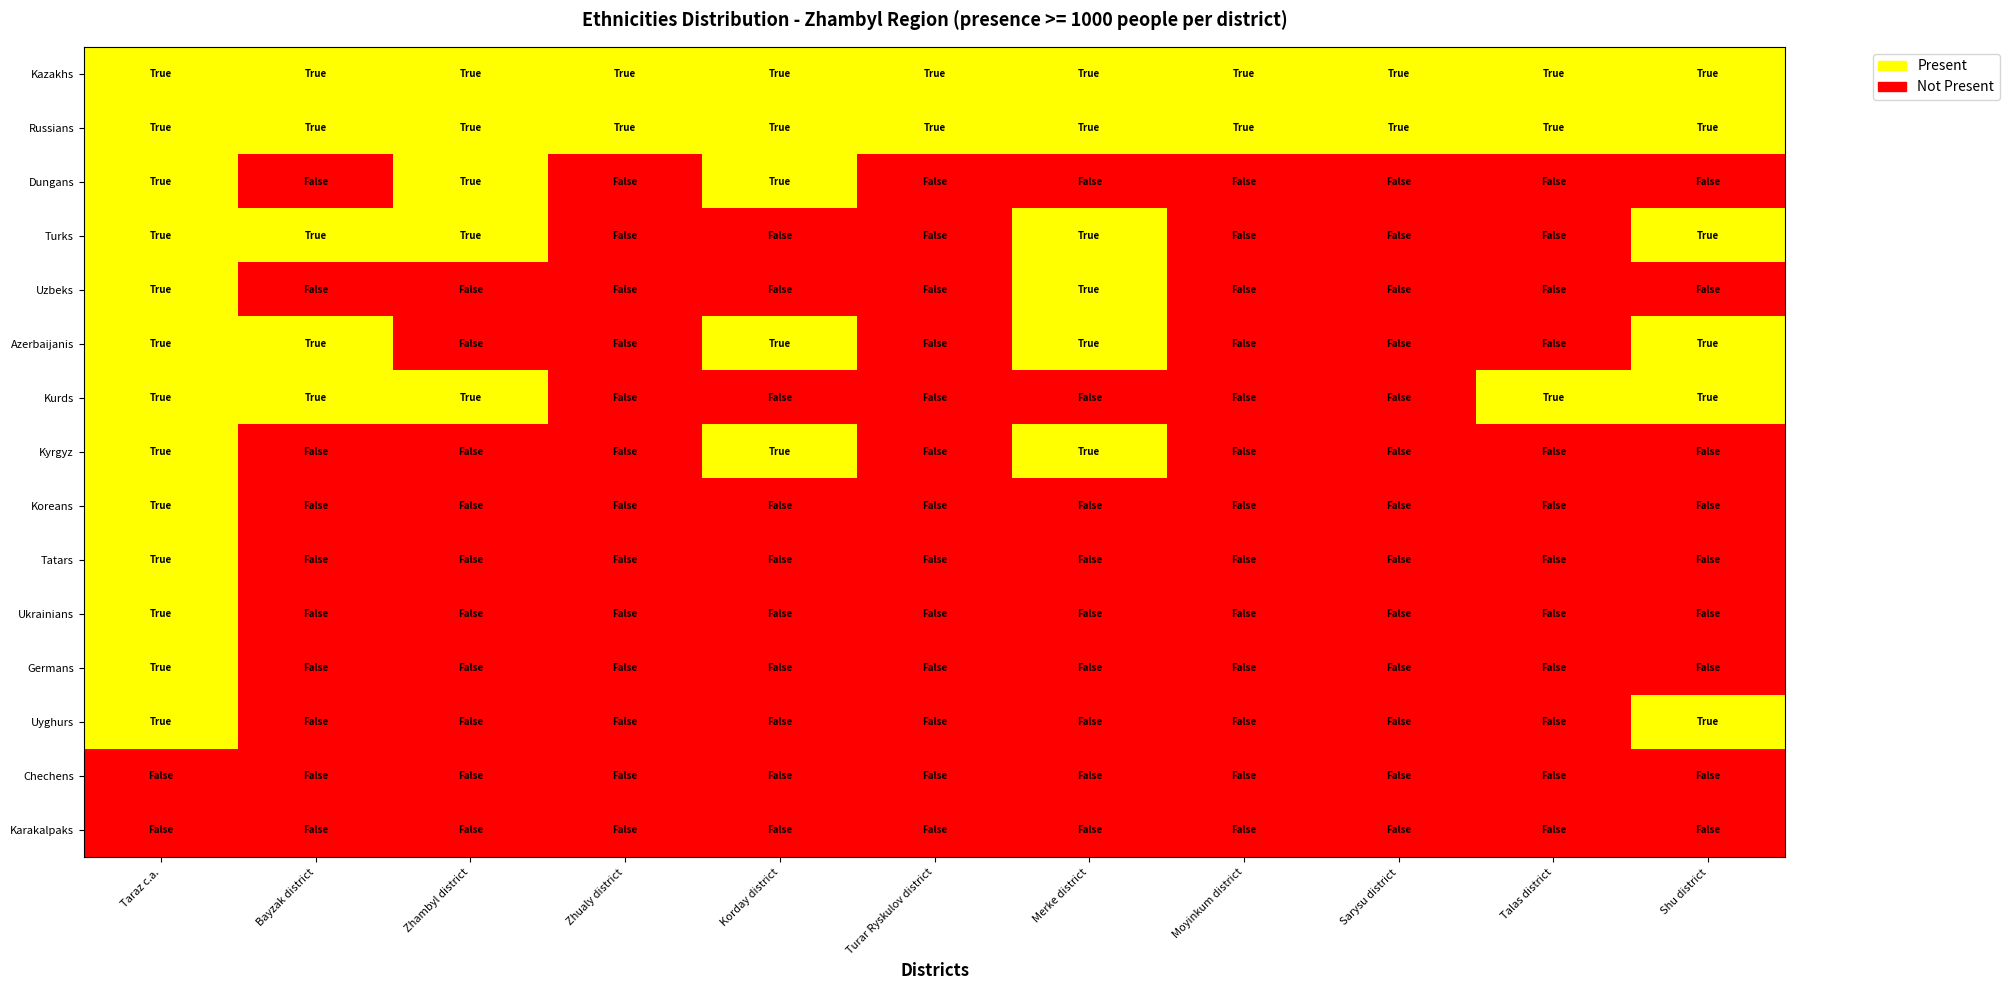

At how many categories does at least one series exceed 0?

11